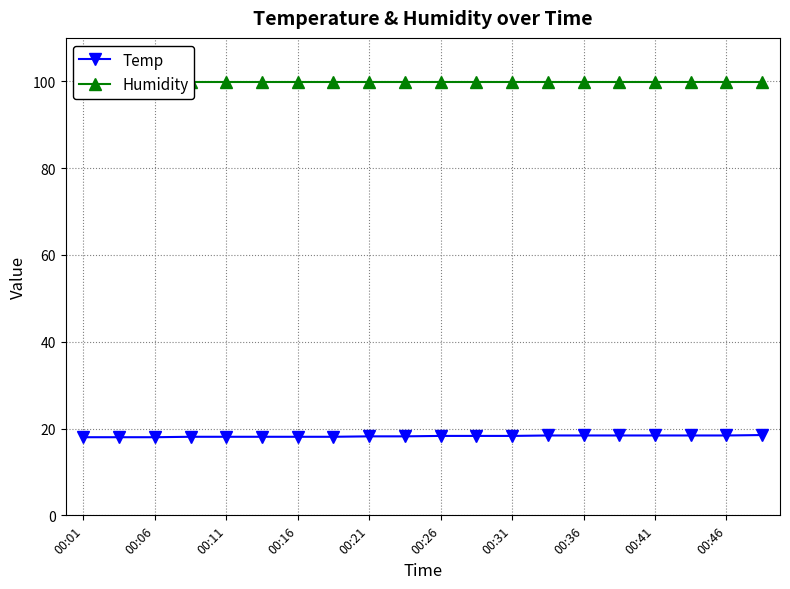

True or false: Temp and Humidity intersect in this chart.

False